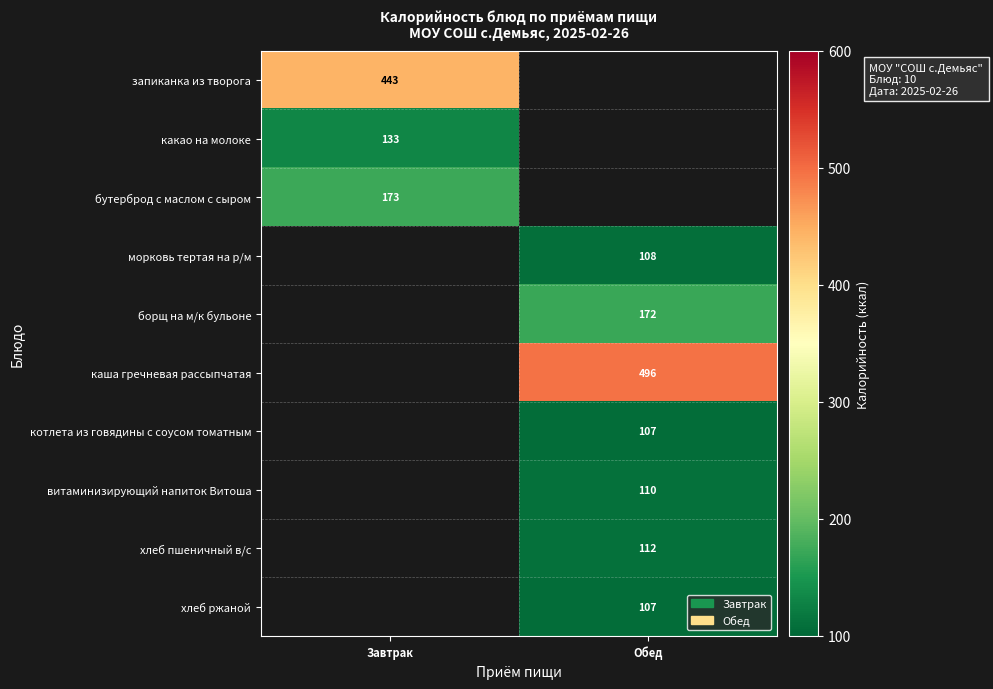

The какао на молоке series shows 133 at Завтрак. True or false?

True